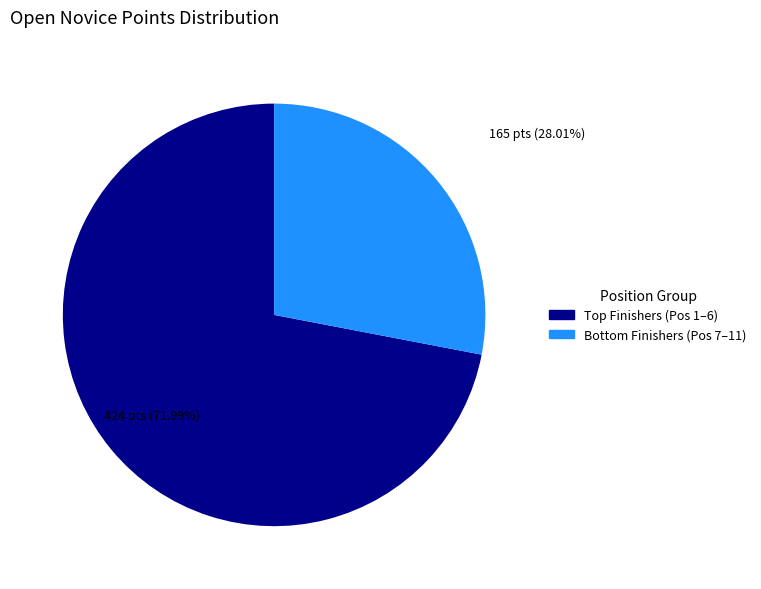

How many segments does this pie chart have?

2